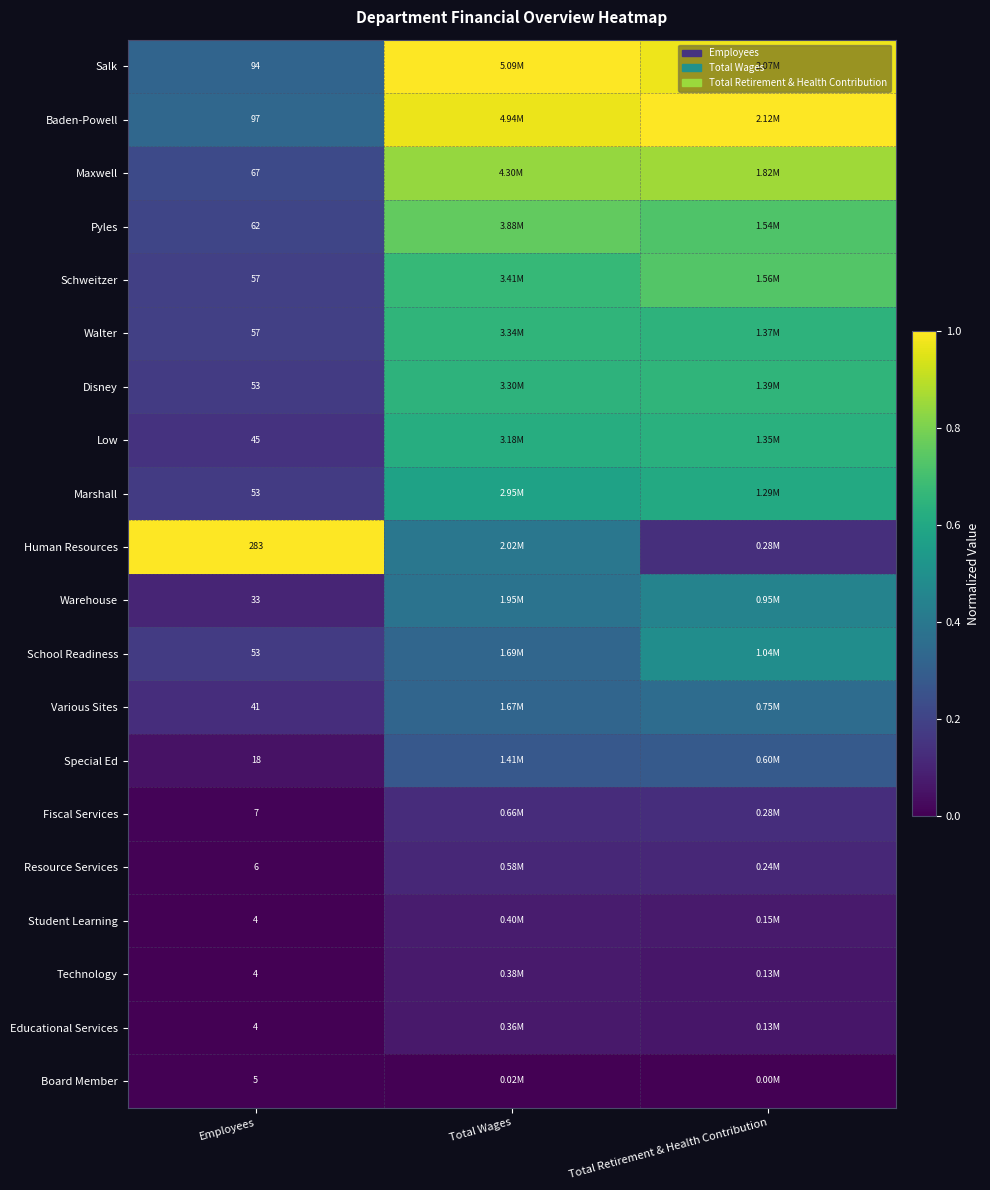

At which category does the chart reach its minimum across all series?

Employees